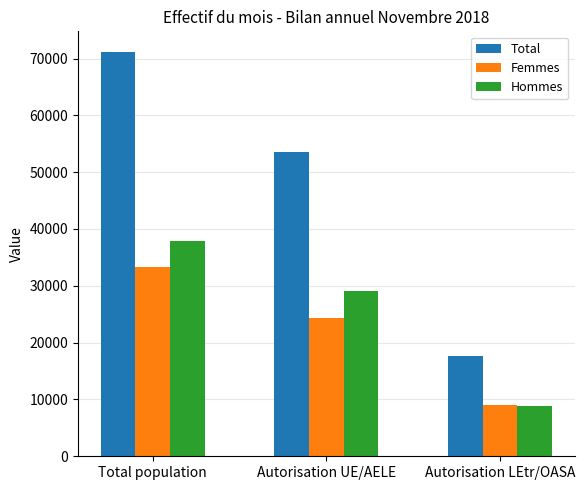

How many bars are there in total?

9